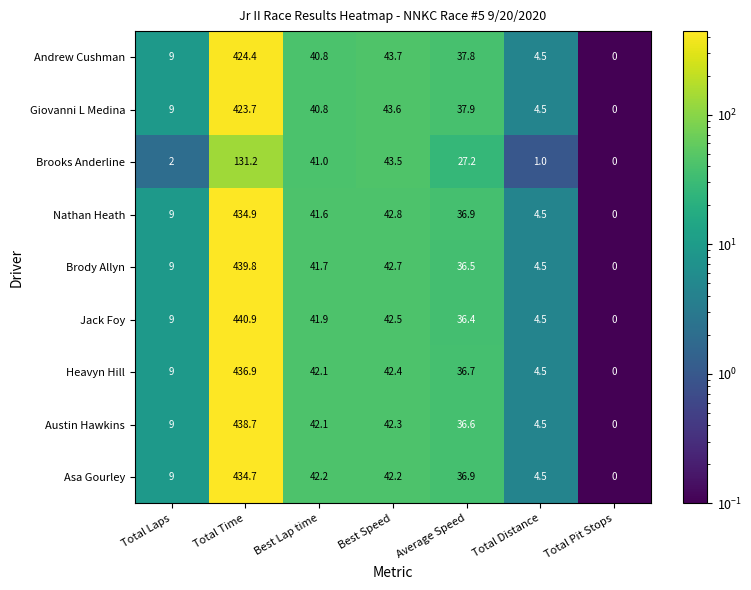

What is the difference between the Brody Allyn values at Total Pit Stops and Total Laps?

9.0